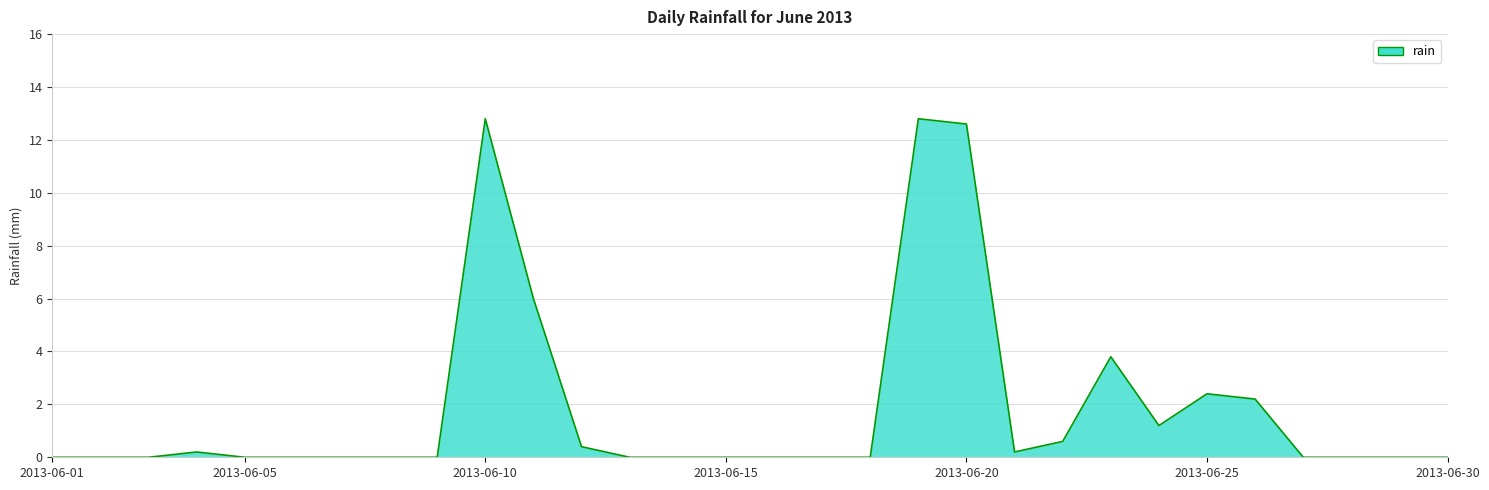

What is the difference between the maximum and minimum values?

12.8